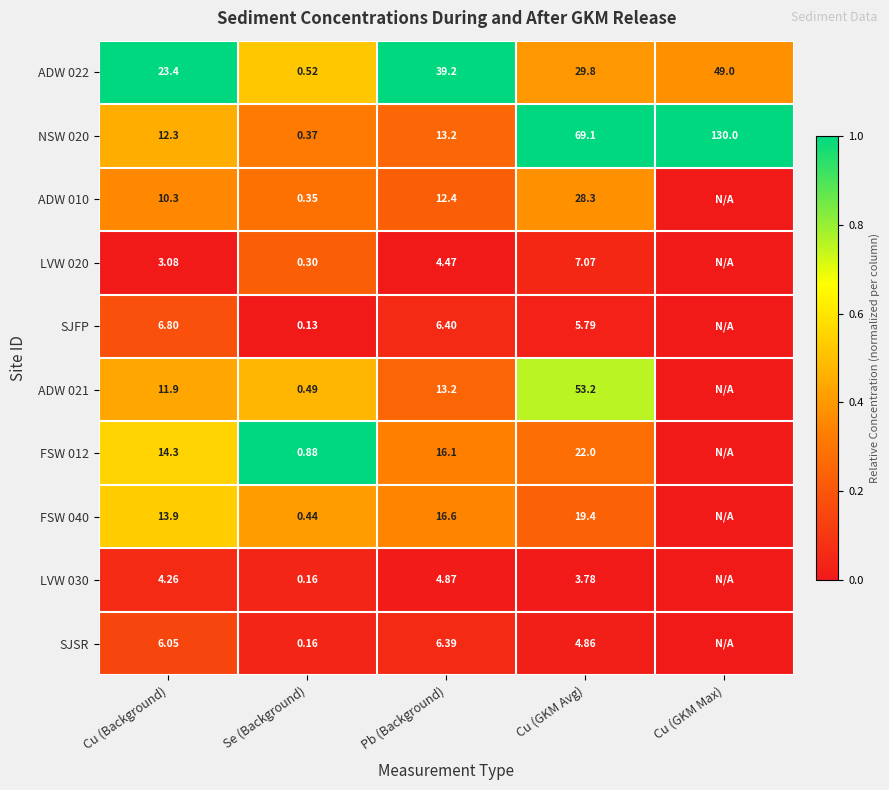

At which label is NSW 020 closest to 65?

Cu (GKM Avg)